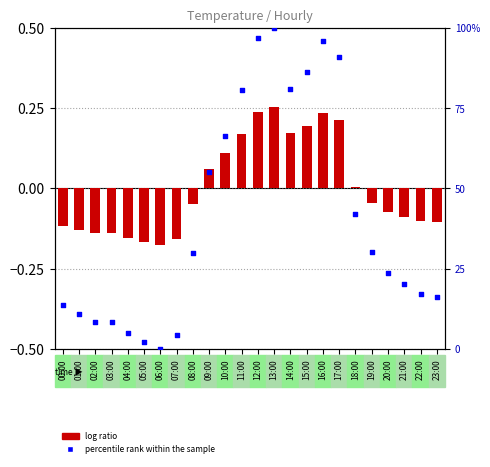

What are all the series names shown in the legend?

log ratio, percentile rank within the sample